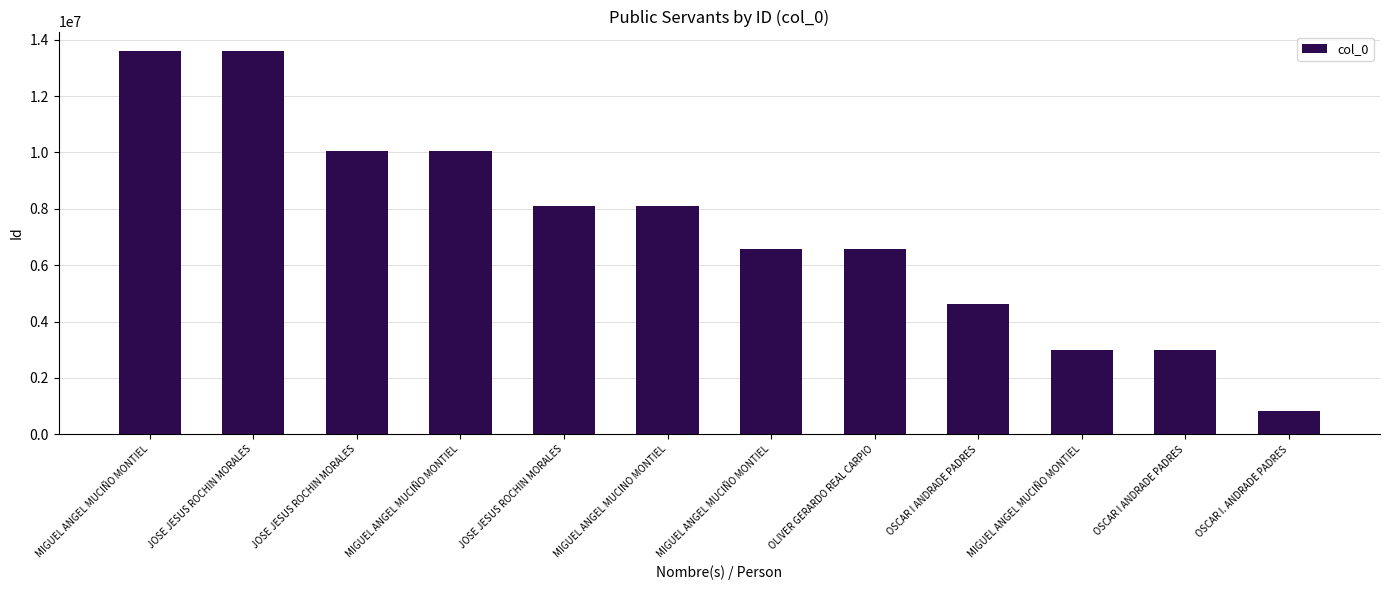

How many values are between 4625817 and 10061455?

7